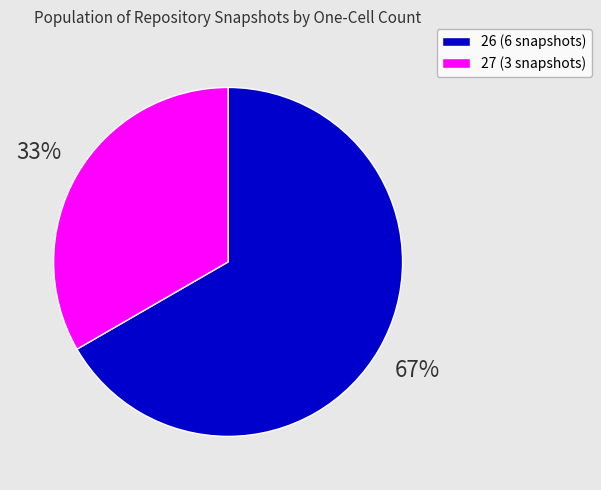

To the nearest percent, what is the average slice percentage?

50%